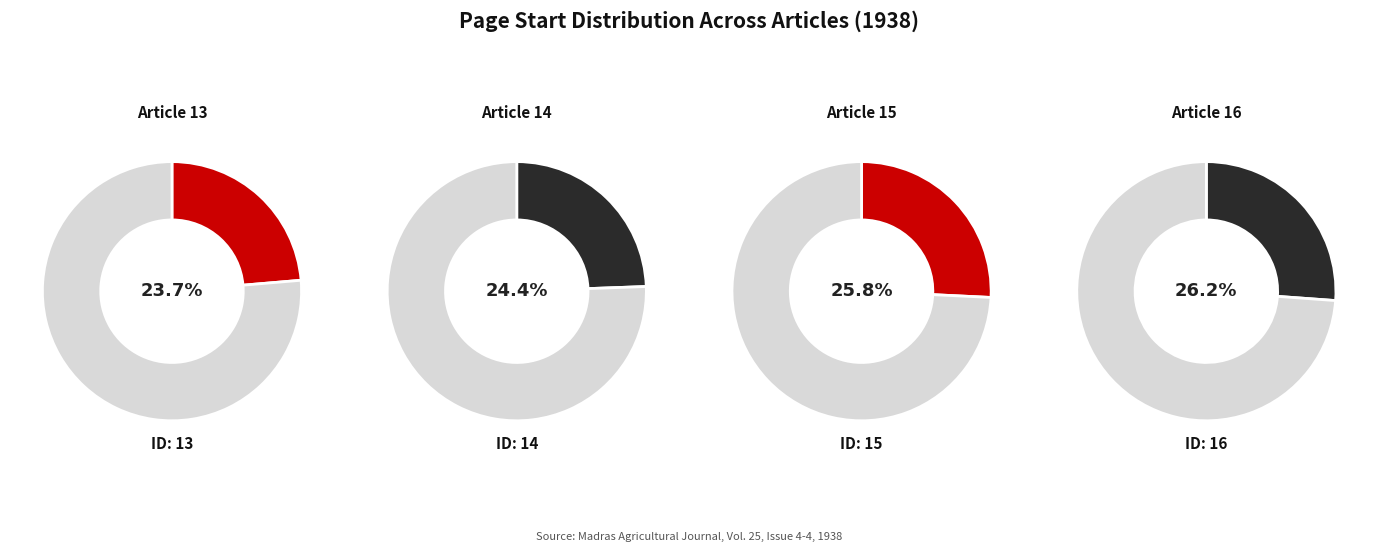

To the nearest percent, what is the combined percentage of 15 and 16?

52%